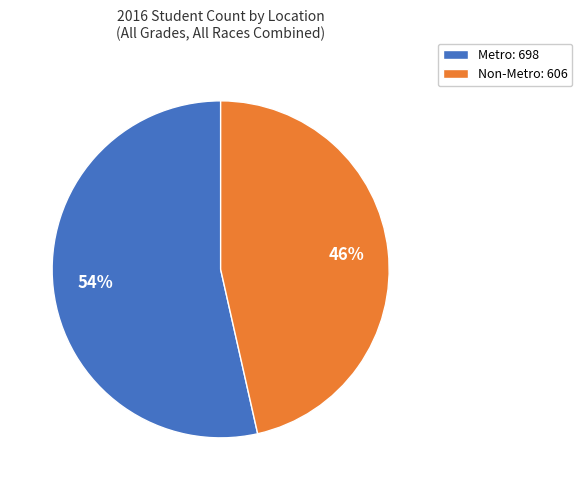

Approximately how many times larger is the value at Metro compared to Non-Metro?

1.2